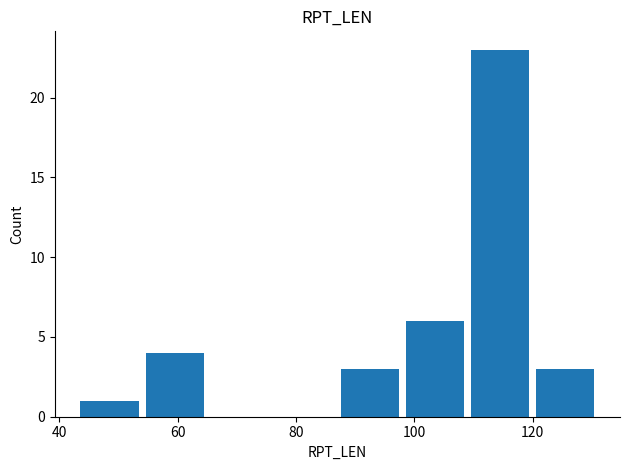

What is the greatest value displayed?

23